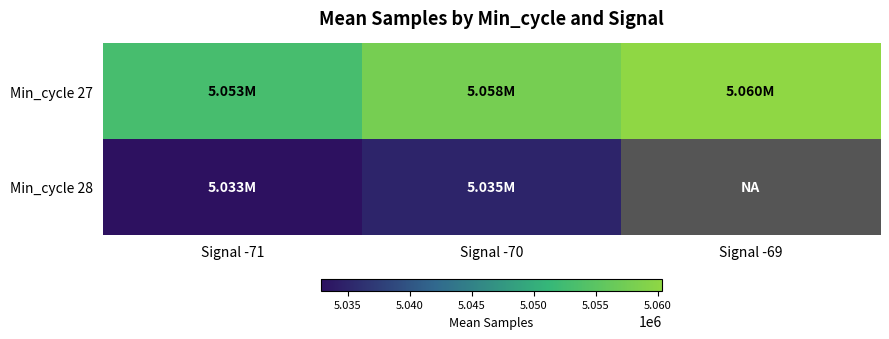

At which label is Min_cycle 27 closest to 5056642?

Signal -70